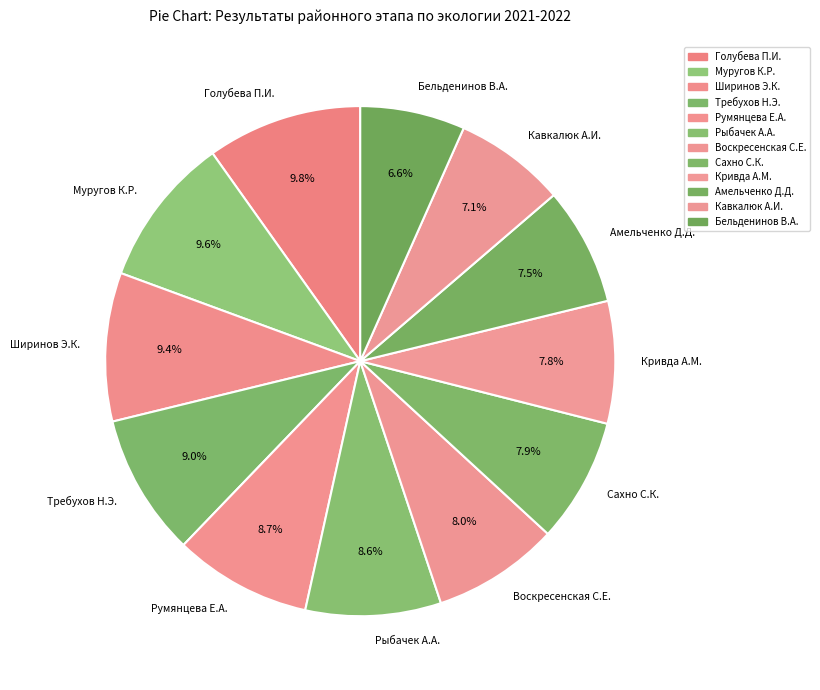

What portion of the pie excludes Амельченко Д.Д.?

92.5%